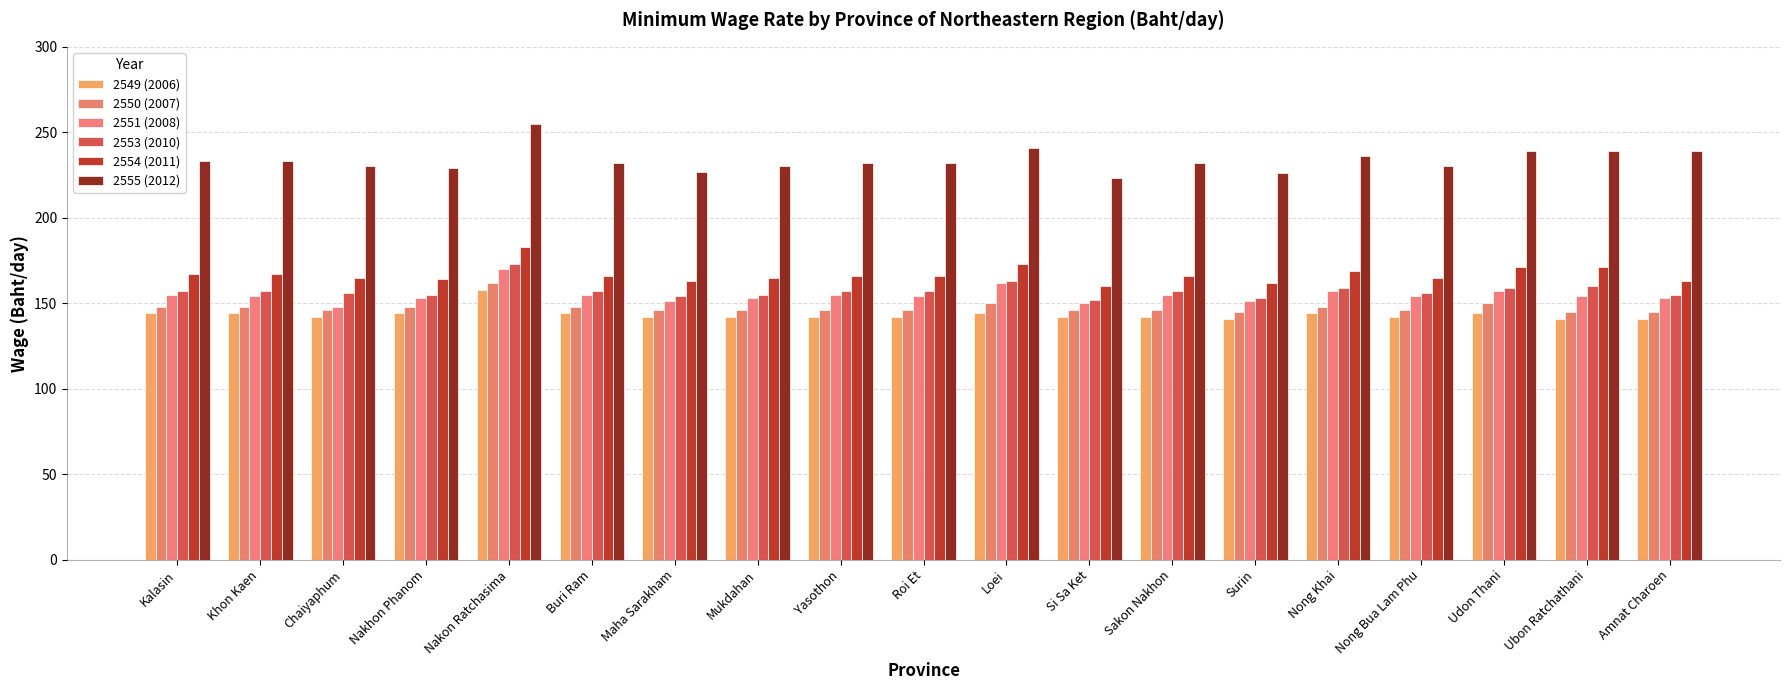

Which series has the widest spread of values?

2555 (2012)